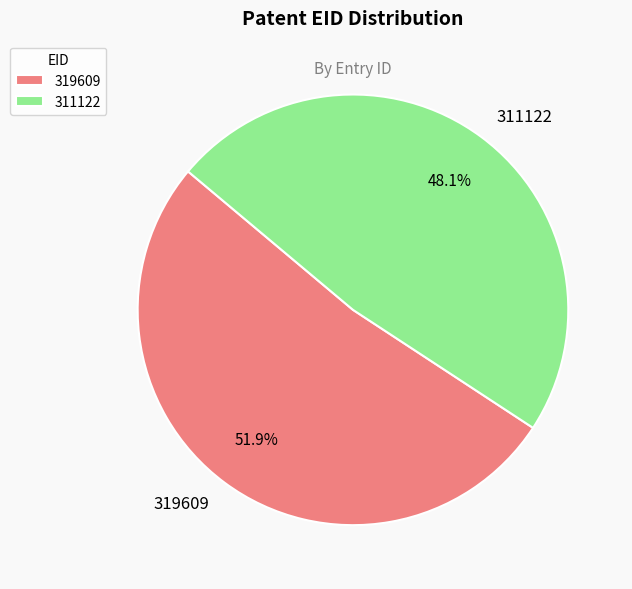

What is the ratio of the value at 311122 to the value at 319609?

0.9